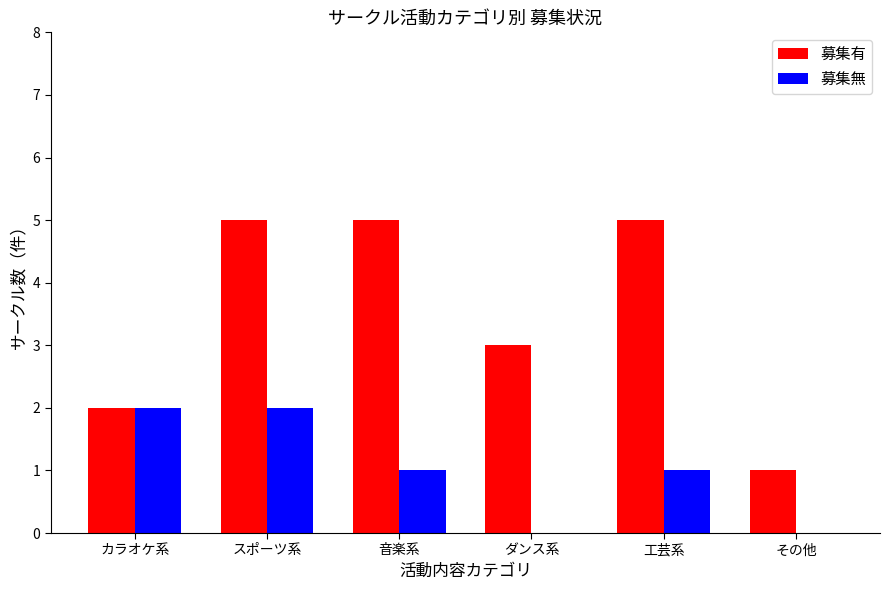

Reading right to left, transcribe all the data shown in this chart.

募集有: その他=1	工芸系=5	ダンス系=3	音楽系=5	スポーツ系=5	カラオケ系=2
募集無: その他=0	工芸系=1	ダンス系=0	音楽系=1	スポーツ系=2	カラオケ系=2